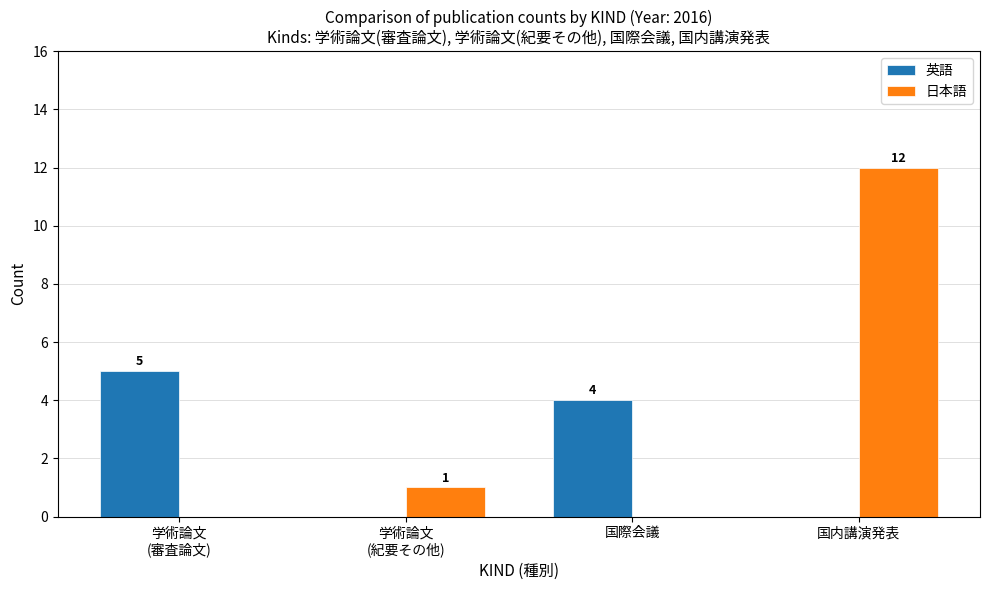

Which series changed the most between 国際会議 and 国内講演発表?

日本語